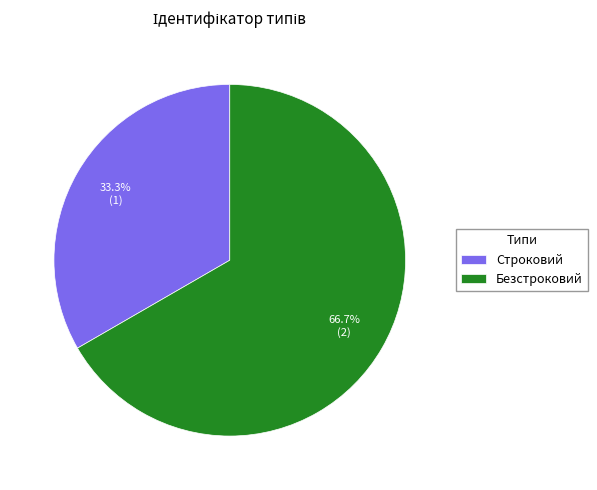

Rank the categories by value from lowest to highest.

Строковий, Безстроковий